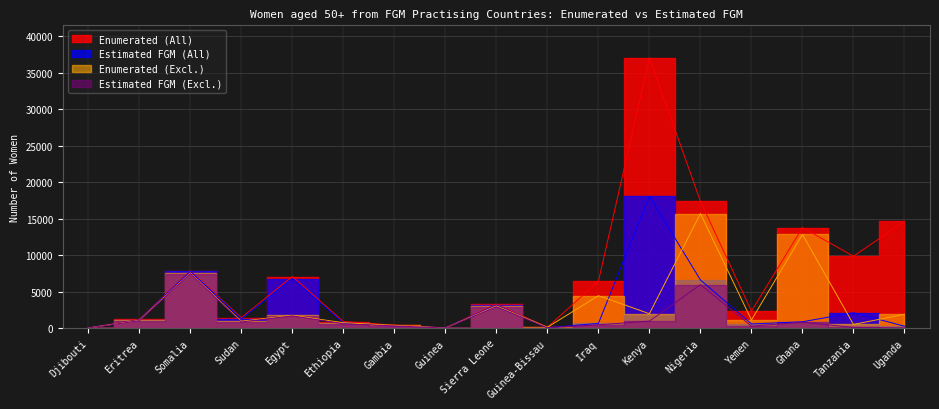

What is the difference between the maximum and minimum values in the Estimated FGM (Excl.) series?

7463.1